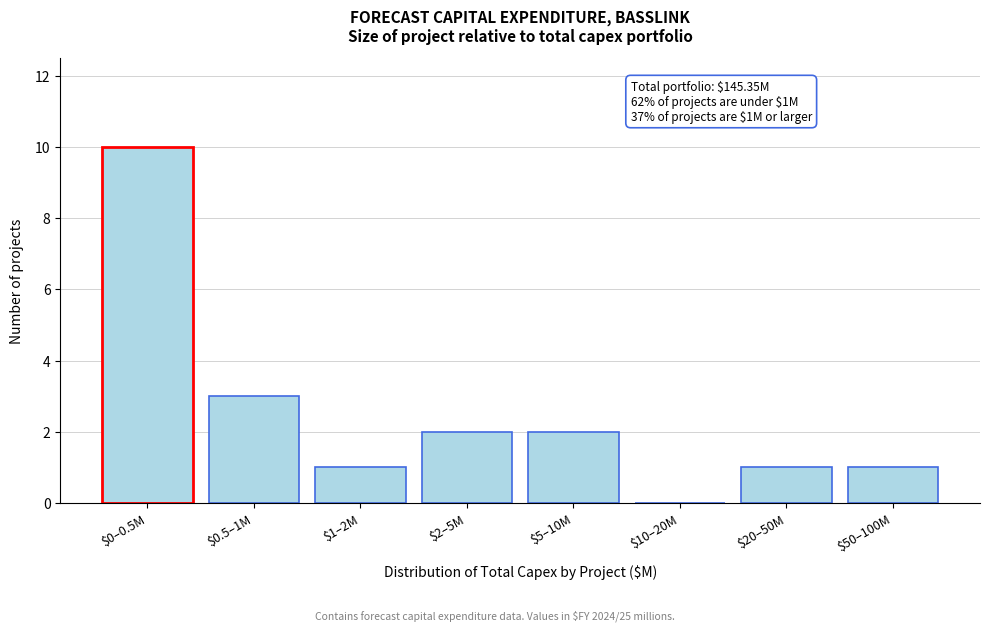

What is the greatest value displayed?

10